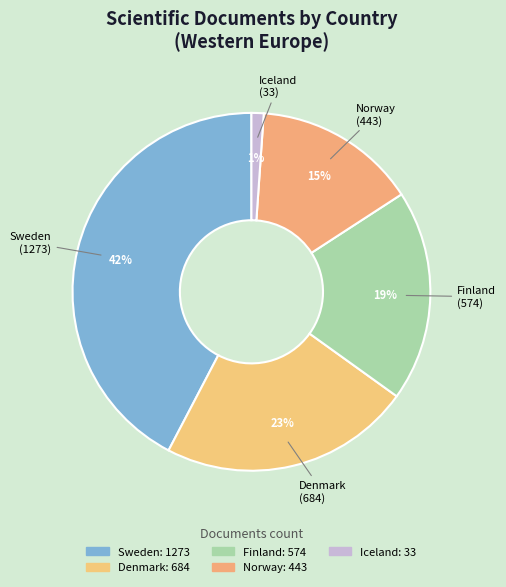

Between Denmark and Iceland, which is larger?

Denmark